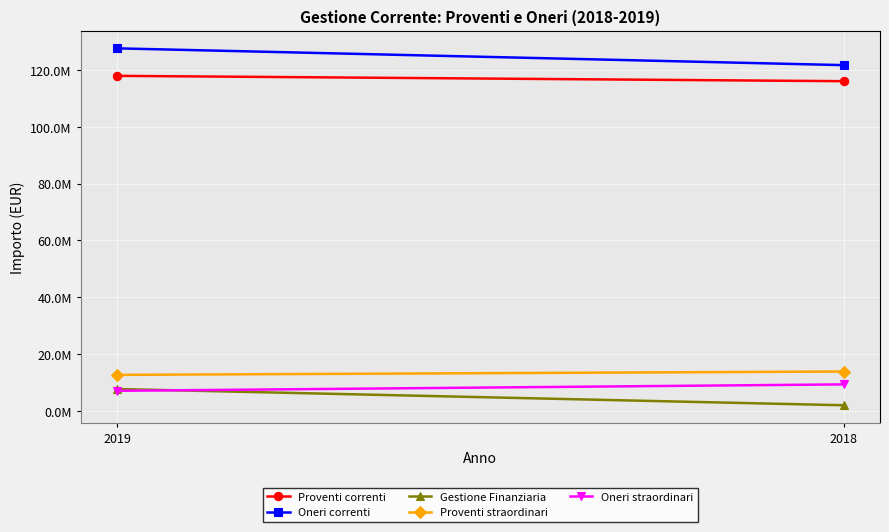

True or false: Proventi correnti has a value of 116048963 at 2018.

True